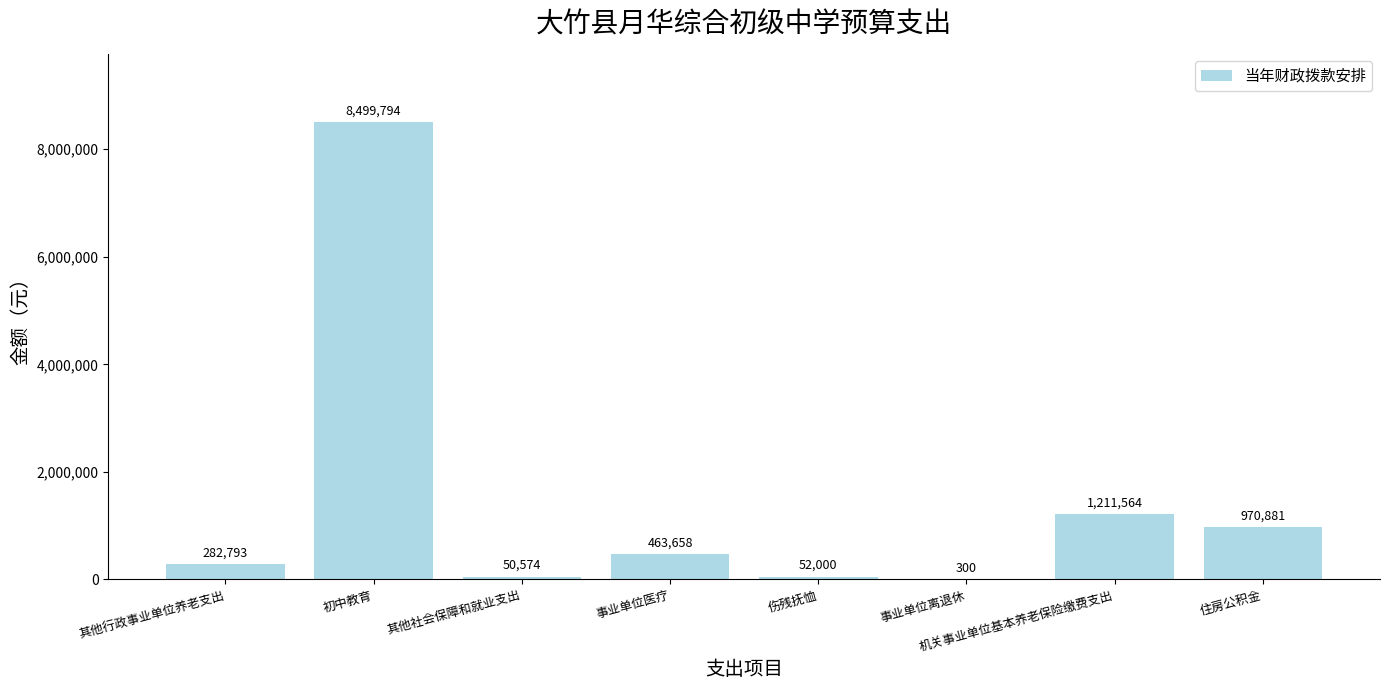

Count the number of data series in this chart.

1